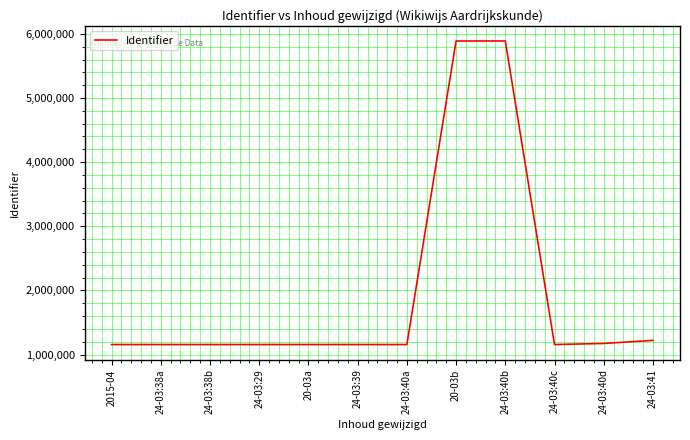

What is the minimum value shown in the chart?

1156029